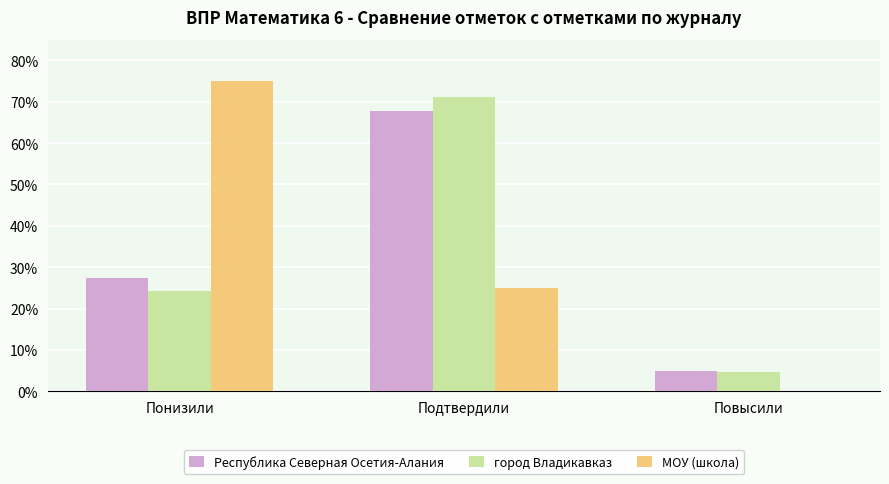

Does the chart contain stacked bars?

No